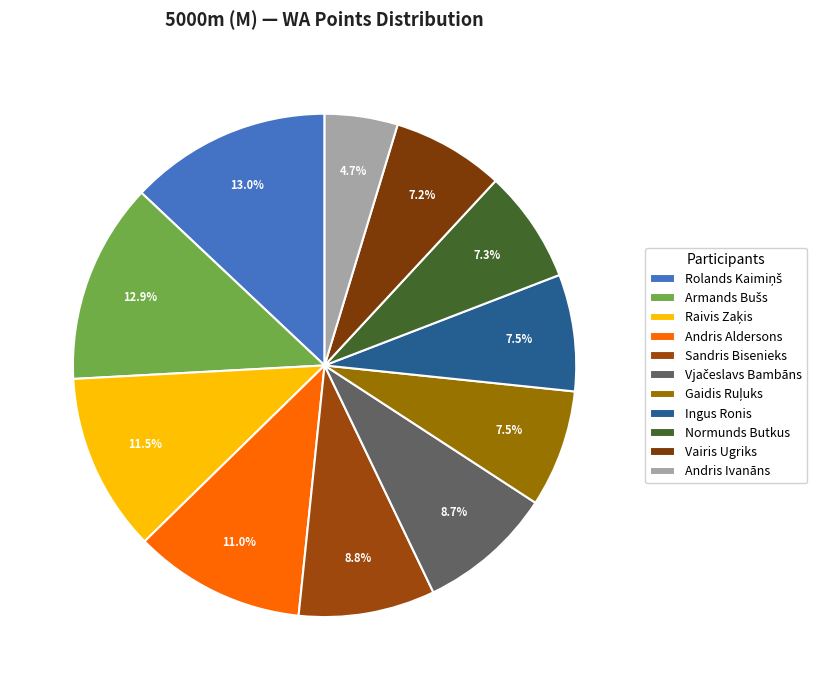

To the nearest percent, what is the difference between the largest and smallest slice percentages?

8%